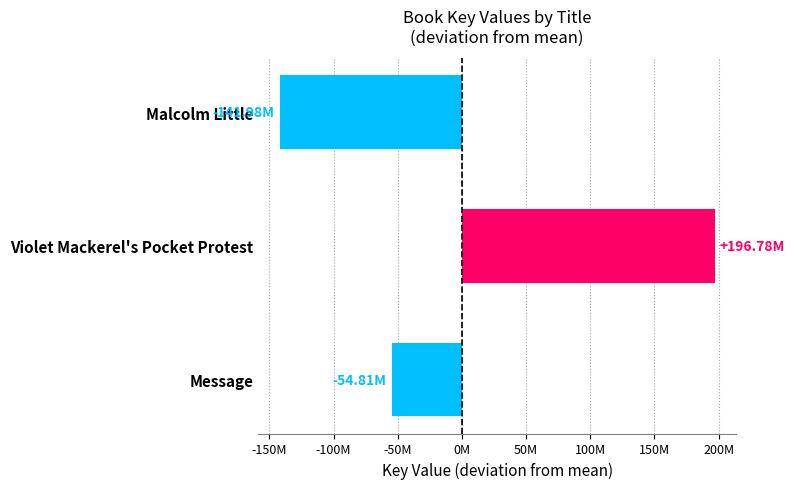

Are the bars horizontal?

Yes